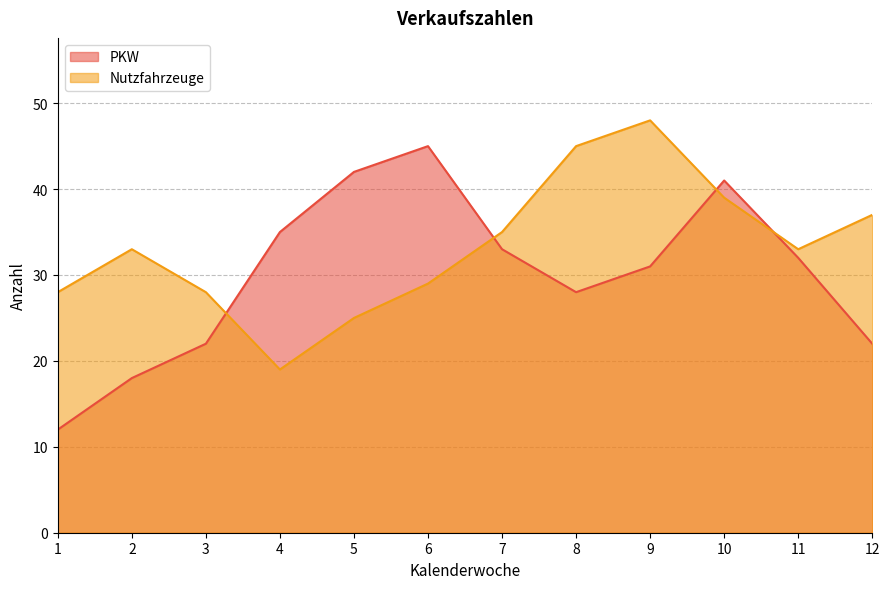

Which series has the widest spread of values?

PKW